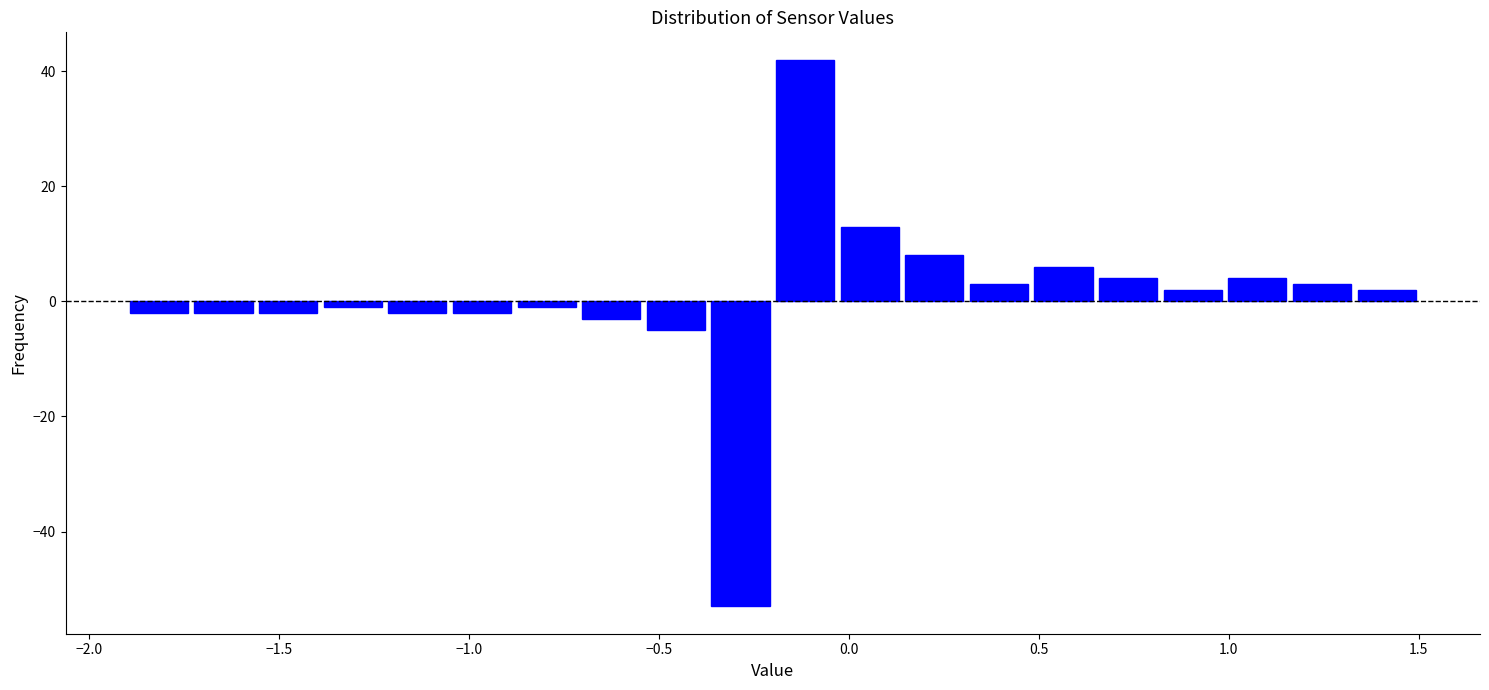

Read against the x-axis, roughly where is the centre of the tallest bar?

-0.10